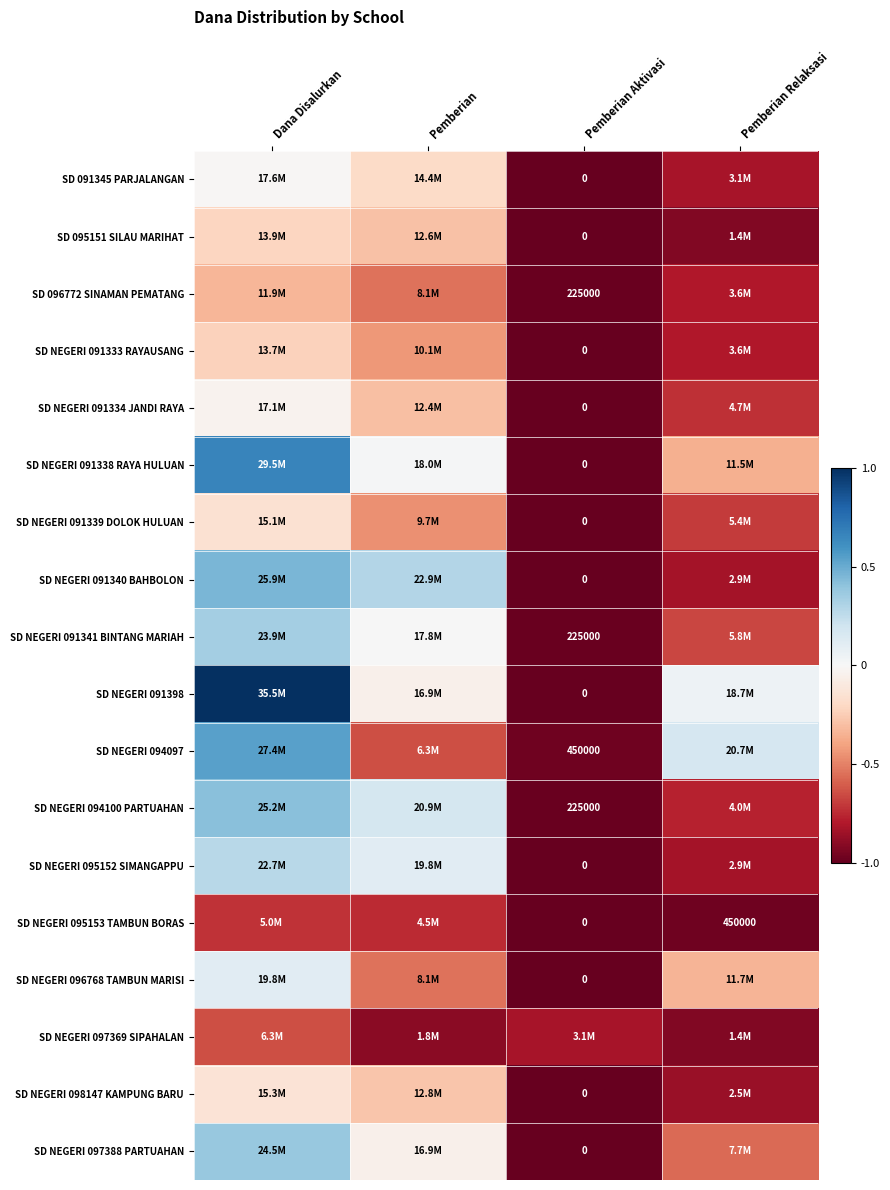

The value of SD NEGERI 091338 RAYA HULUAN at Dana Disalurkan is 0.7. True or false?

True